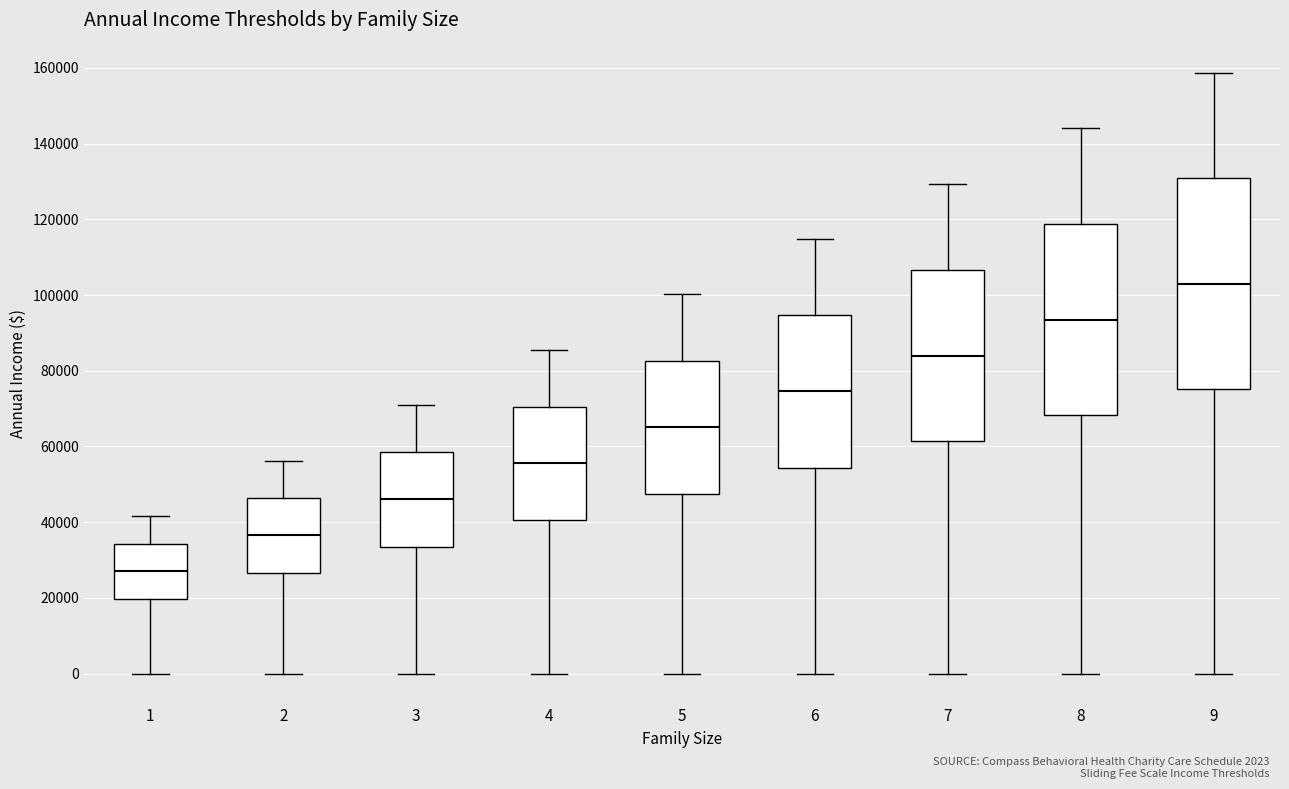

Which box's median line is the highest?

9